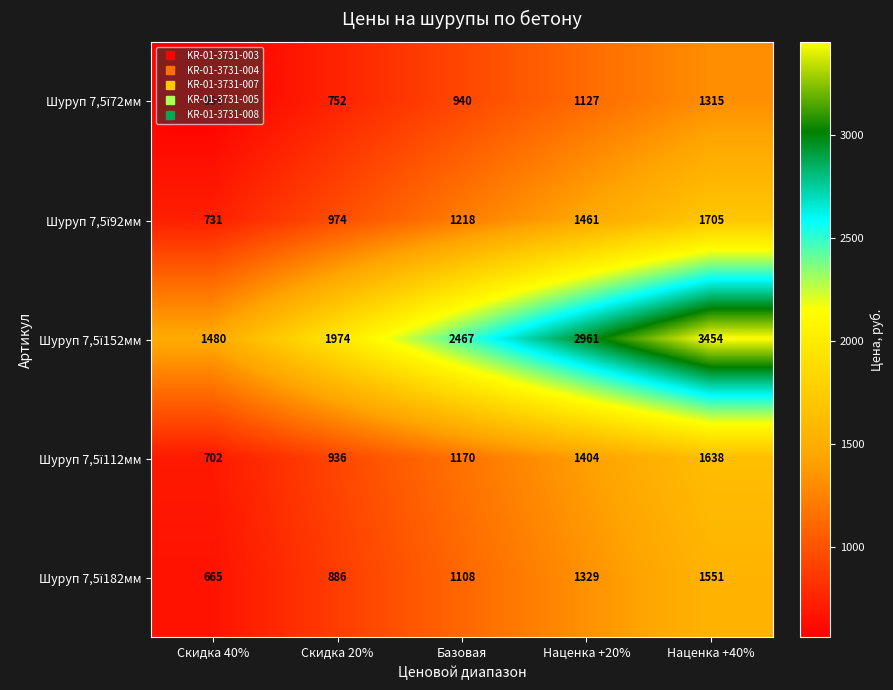

At which category is the sum across all series the highest?

Наценка +40%